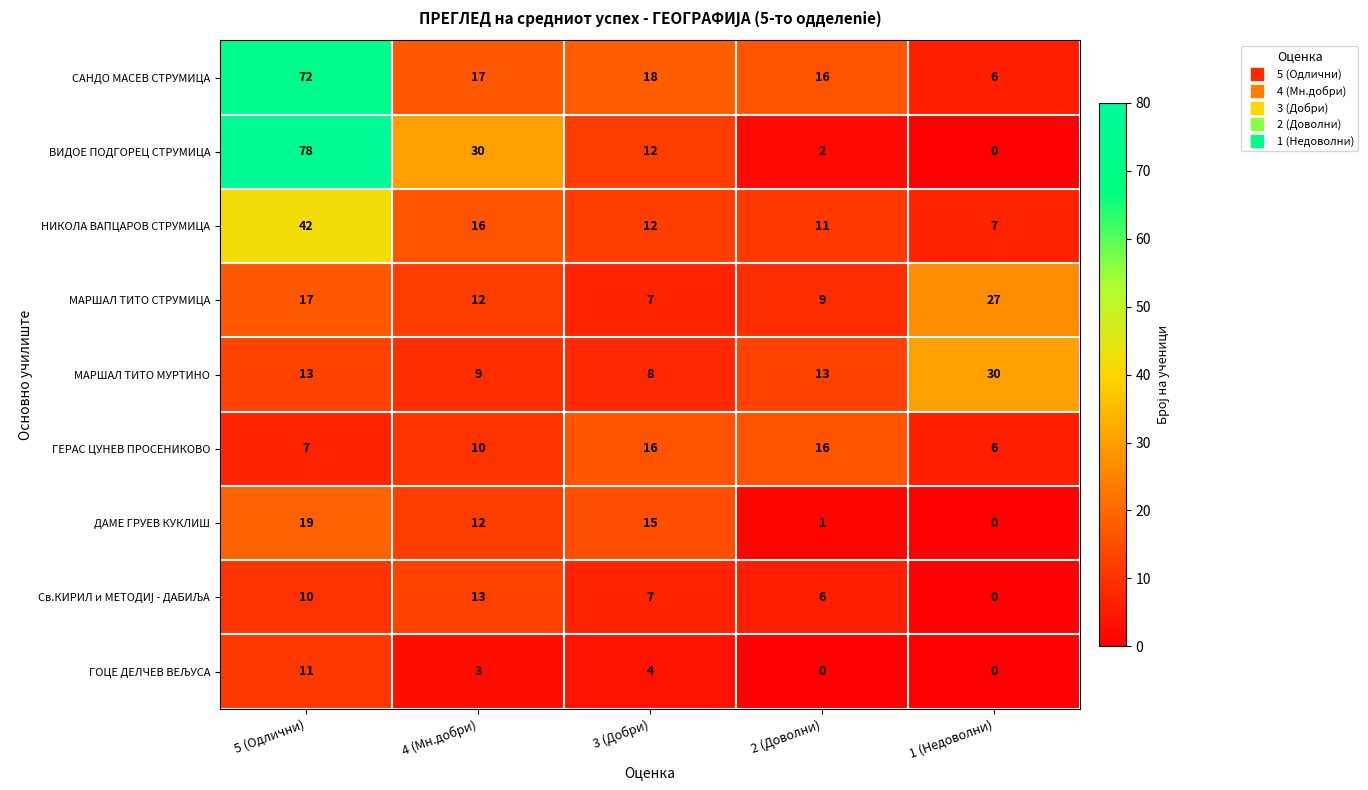

Which series has the largest range (max minus min)?

ВИДОЕ ПОДГОРЕЦ СТРУМИЦА